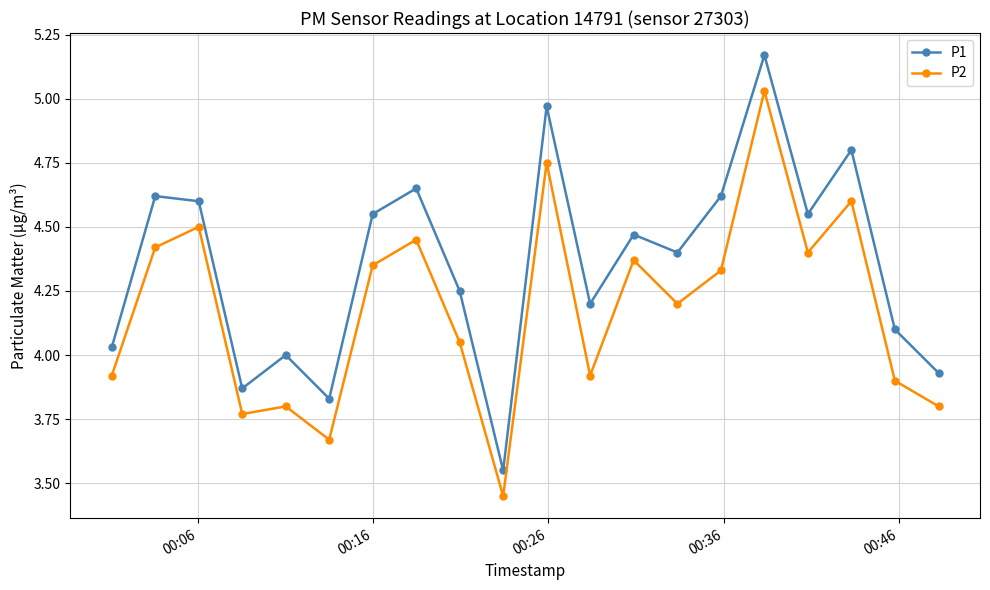

Which series has the widest spread of values?

P1